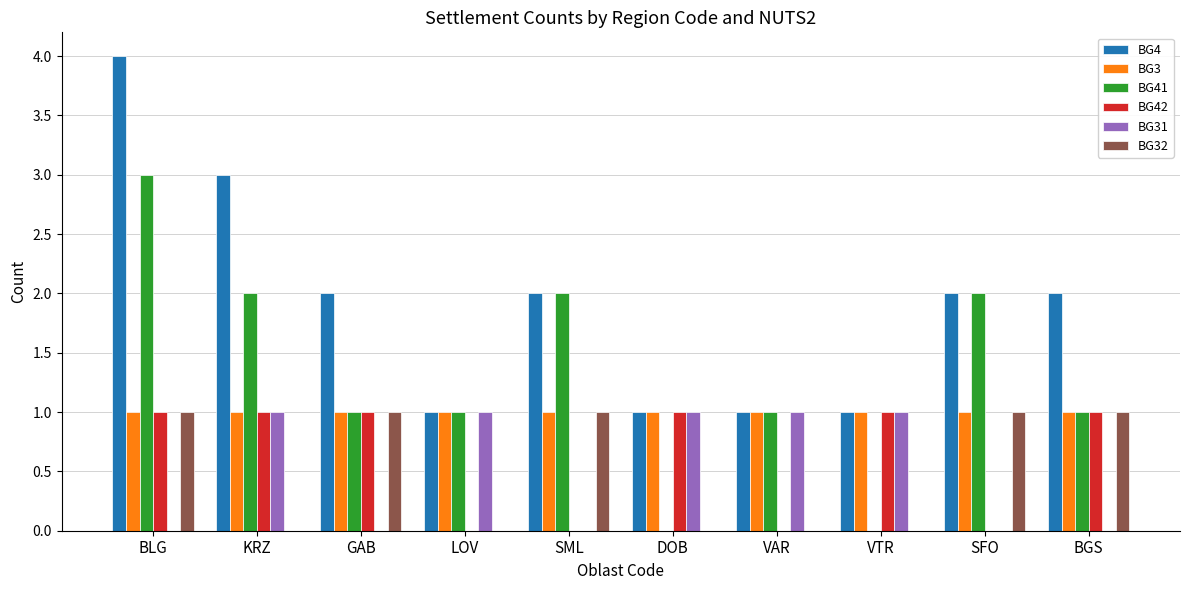

True or false: BG32 has a value of 0 at VAR.

True